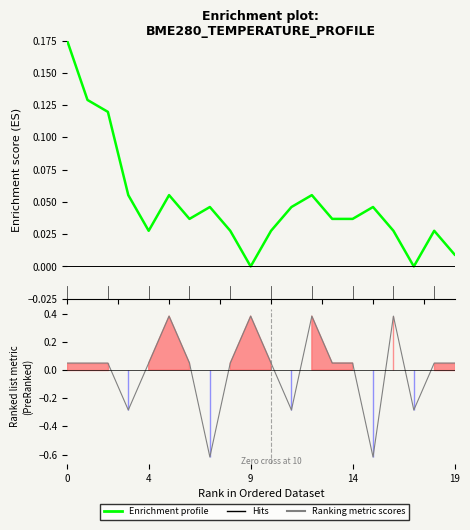

What is the value of the Ranking metric scores point at the 12th from the left?

-0.3